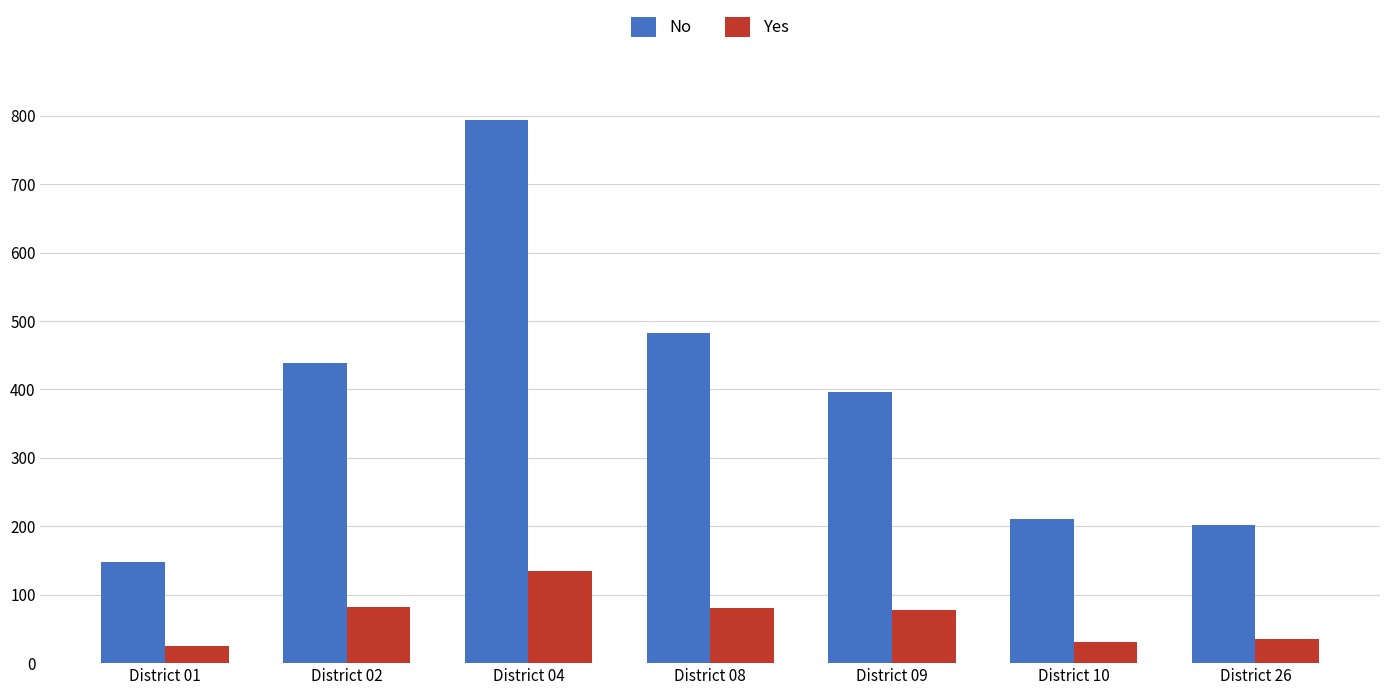

The Yes series shows 116 at District 08. True or false?

False